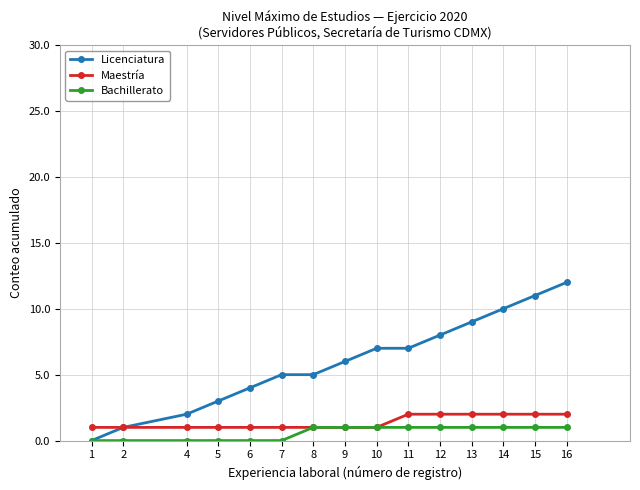

What is the sum of all Licenciatura values?

90